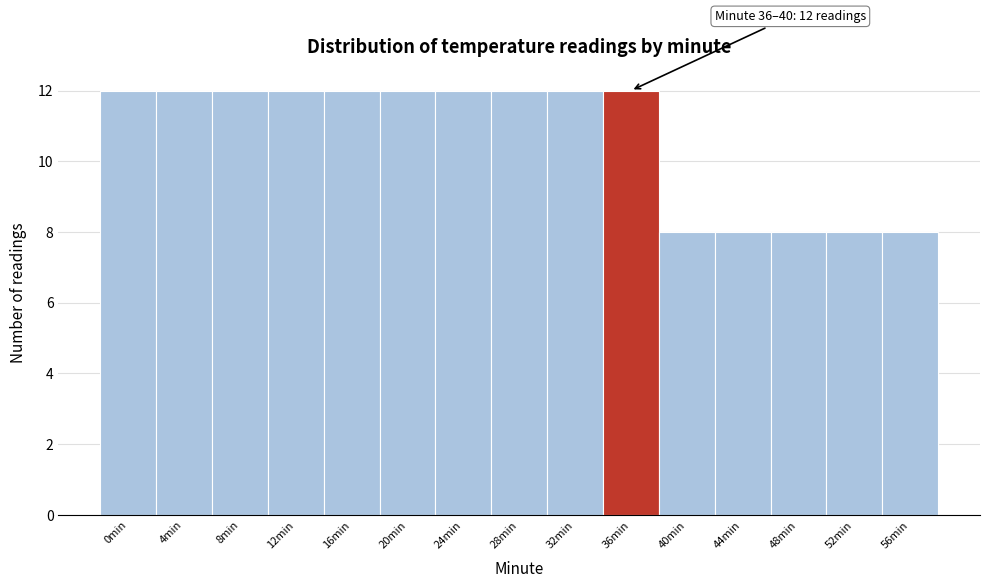

Reading left to right, transcribe all the data shown in this chart.

0min=12	4min=12	8min=12	12min=12	16min=12	20min=12	24min=12	28min=12	32min=12	36min=12	40min=8	44min=8	48min=8	52min=8	56min=8